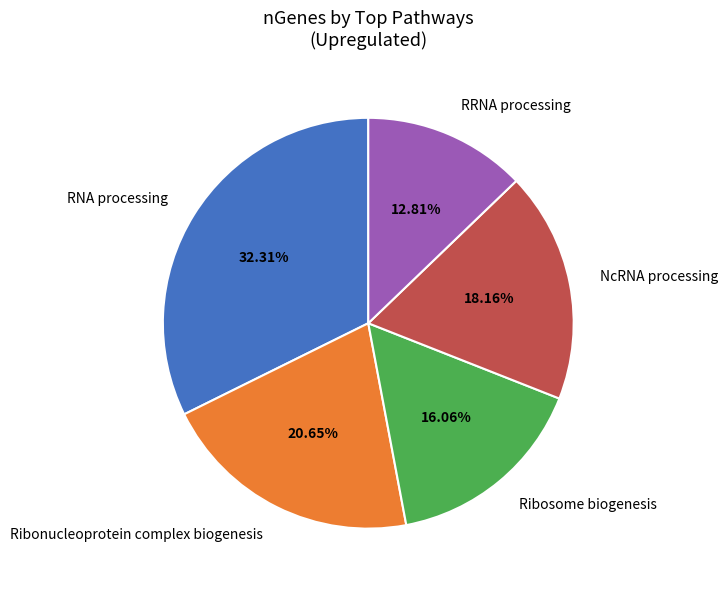

Which slice is the largest?

RNA processing